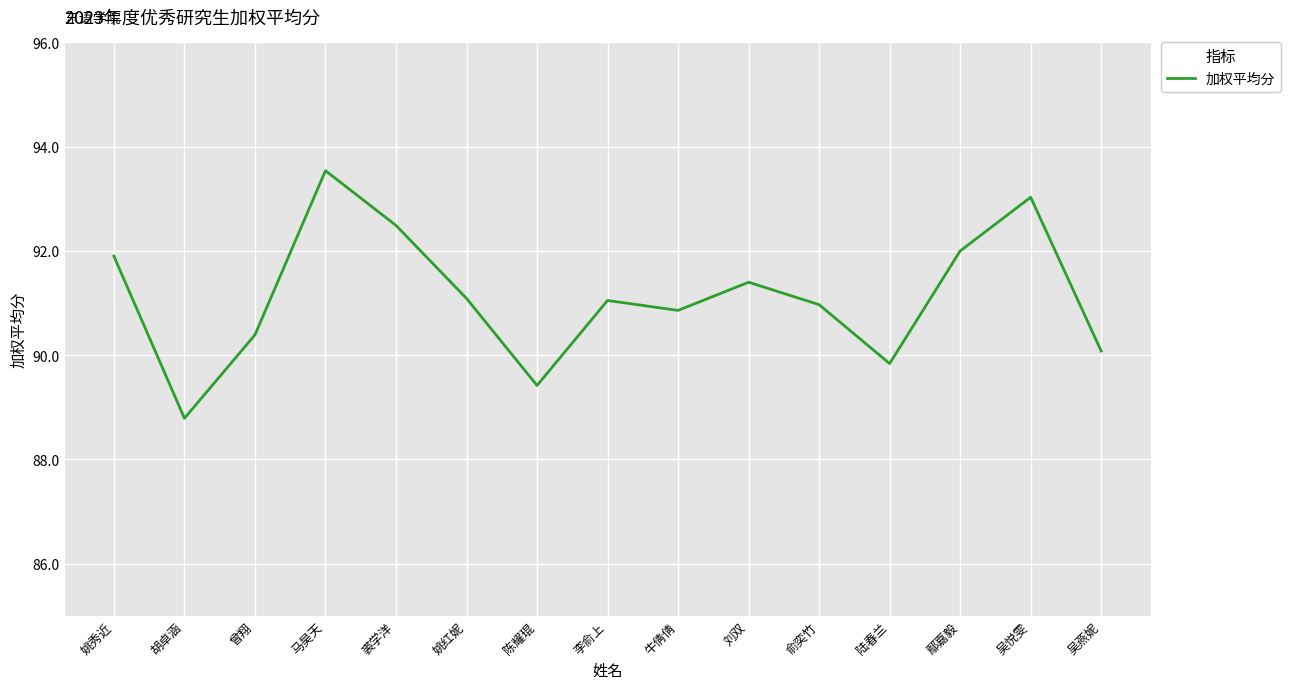

True or false: the data has more than 2 interior local peaks.

True